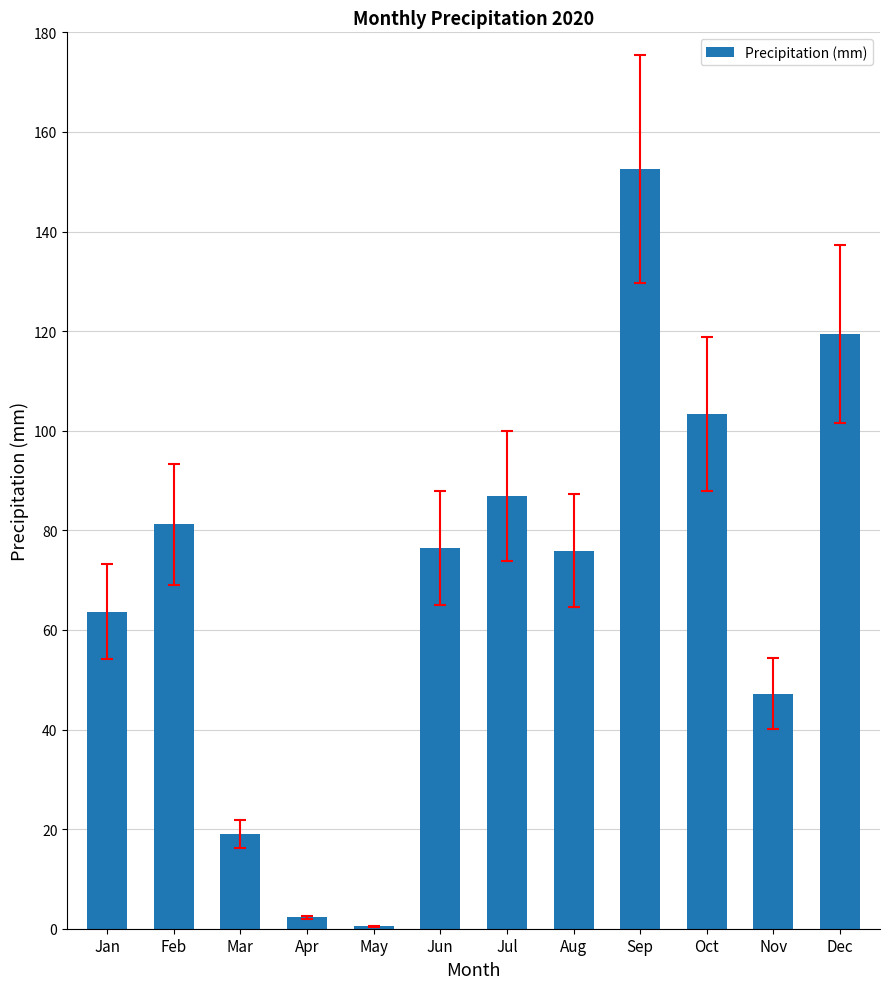

True or false: the data shows 10.5 at Mar.

False